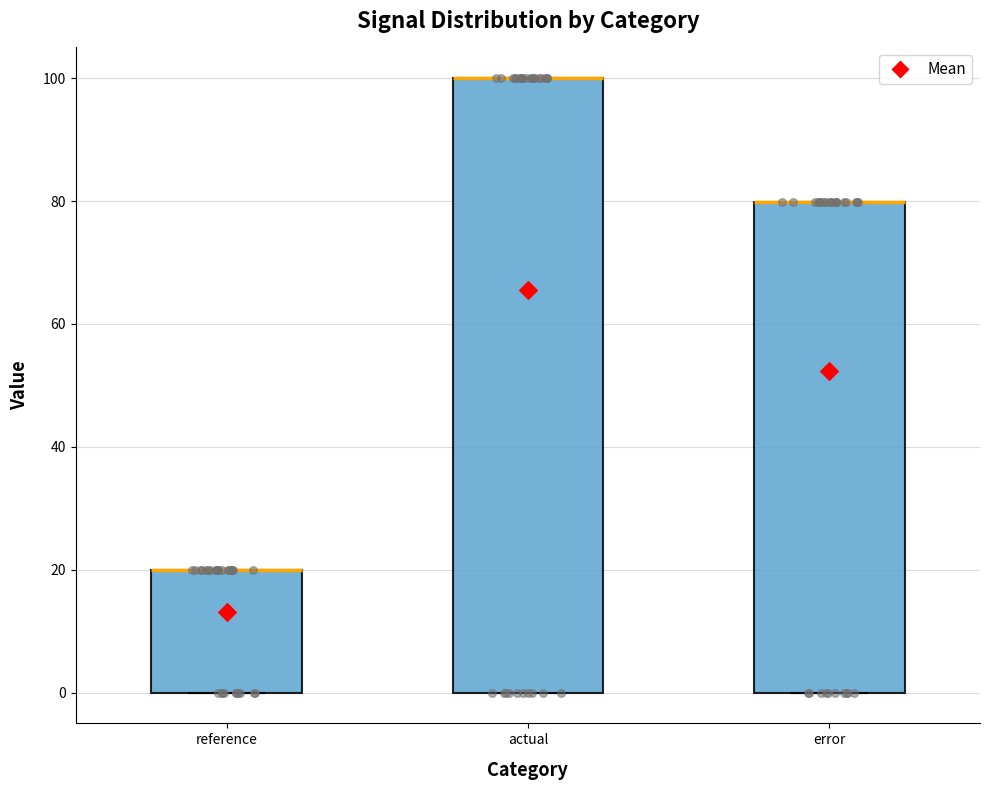

Comparing the boxes themselves (not the whiskers), which one is the tallest?

actual